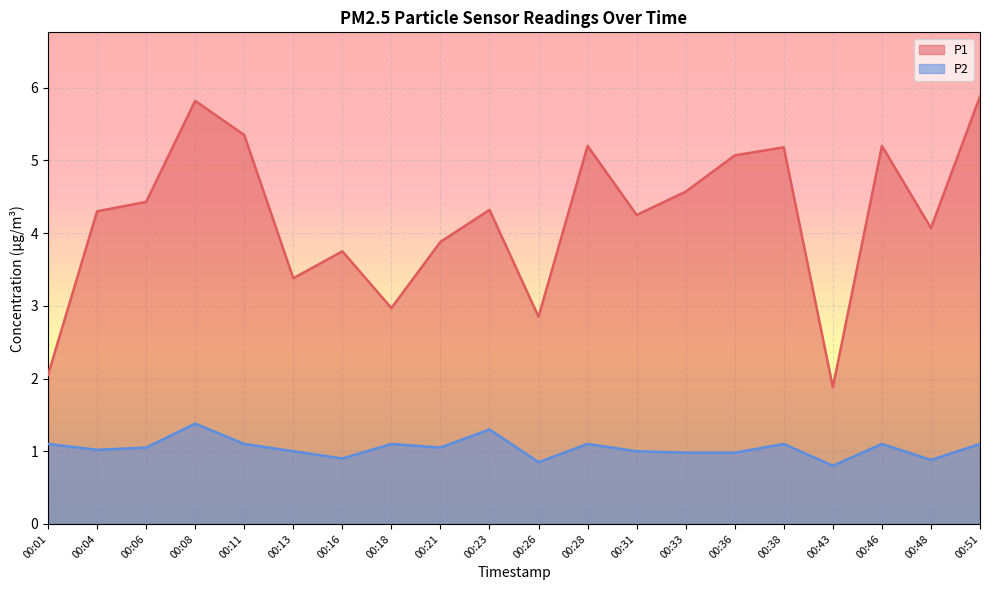

Reading left to right, transcribe all the data shown in this chart.

P1: 2.0	4.3	4.4	5.8	5.3	3.4	3.8	3.0	3.9	4.3	2.9	5.2	4.2	4.6	5.1	5.2	1.9	5.2	4.1	5.9
P2: 1.1	1.0	1.1	1.4	1.1	1.0	0.9	1.1	1.1	1.3	0.8	1.1	1.0	1.0	1.0	1.1	0.8	1.1	0.9	1.1